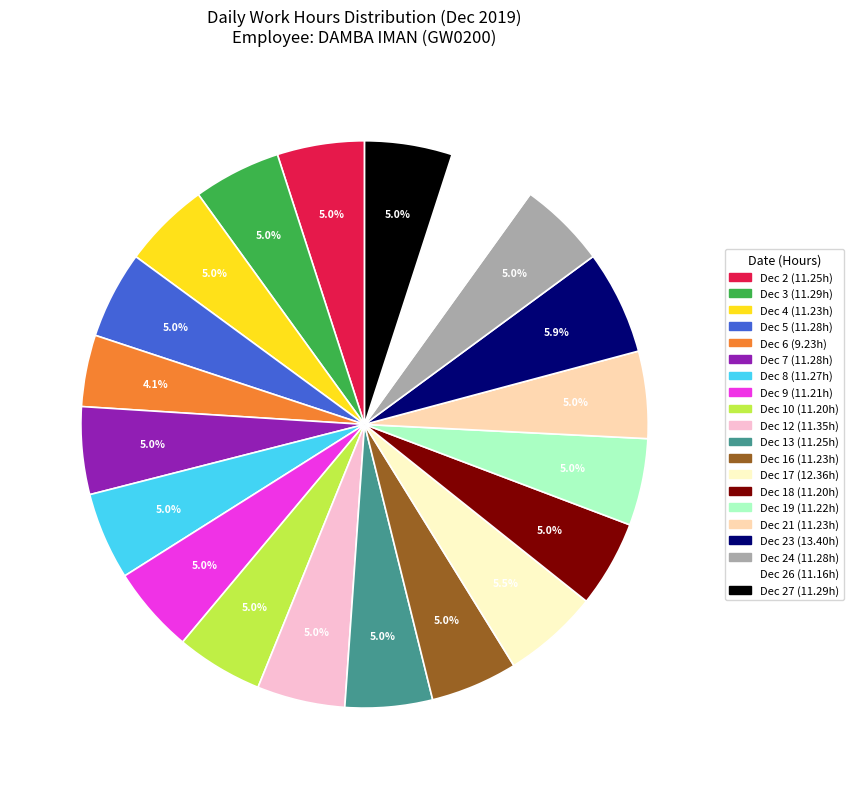

Is there any slice that represents more than half of the pie?

No